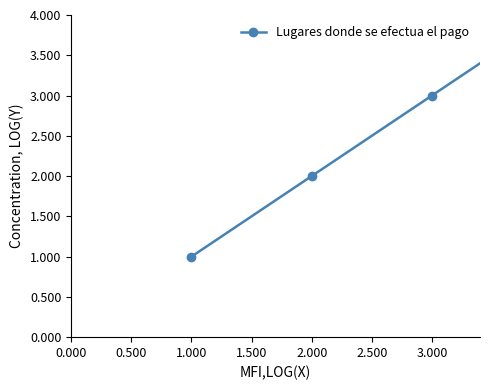

Is it true that the value at 7 is 4?

False